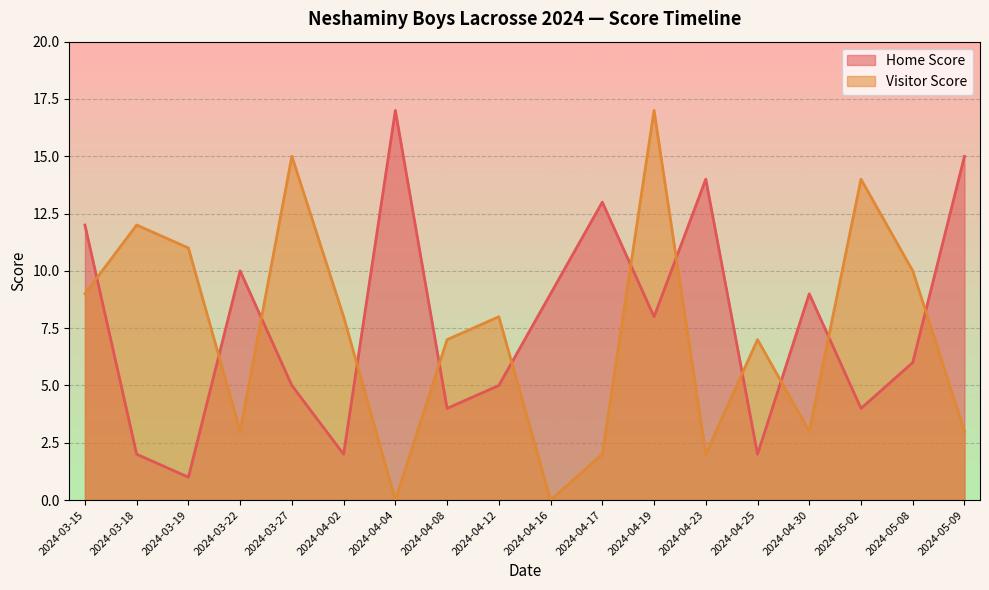

What is the sum of all Visitor Score values?

131